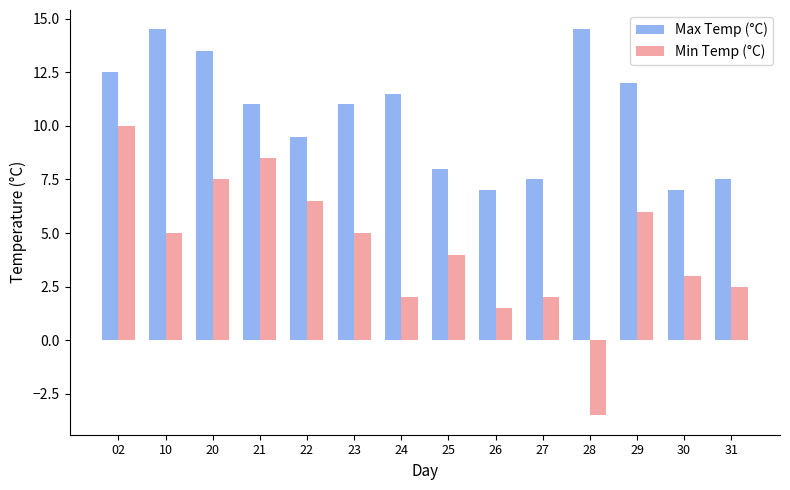

What is the total value across all series at 02?

22.5